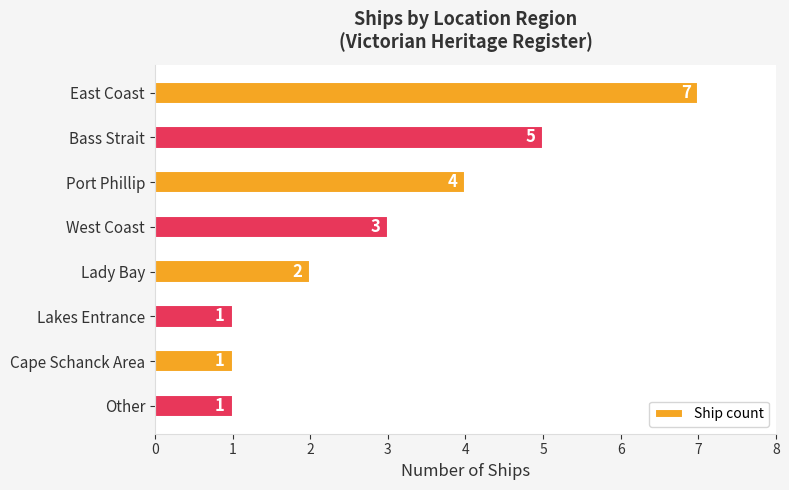

Reading bottom to top, list all the values displayed in this chart.

1	1	1	2	3	4	5	7